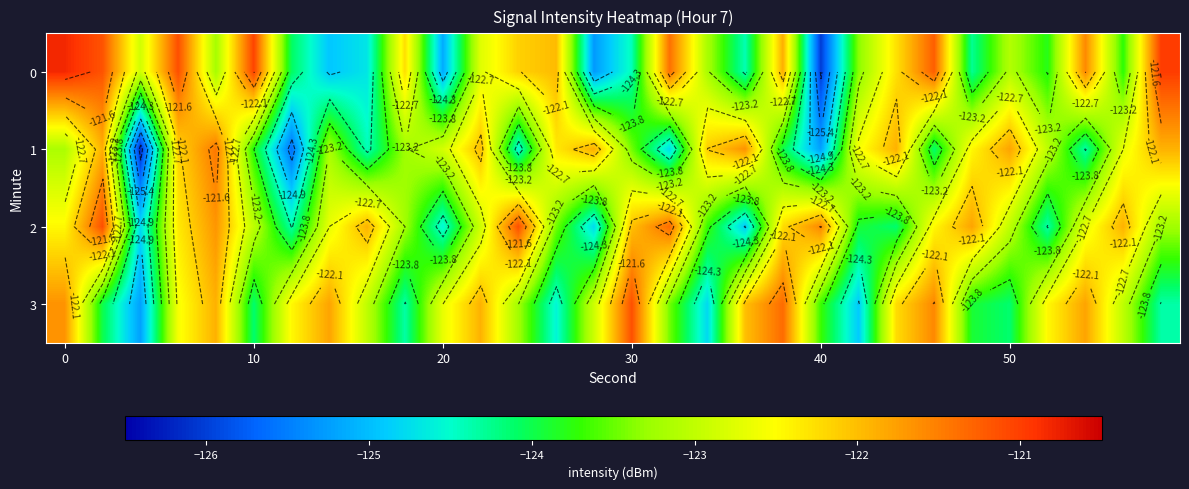

How many distinct data groups are displayed?

4